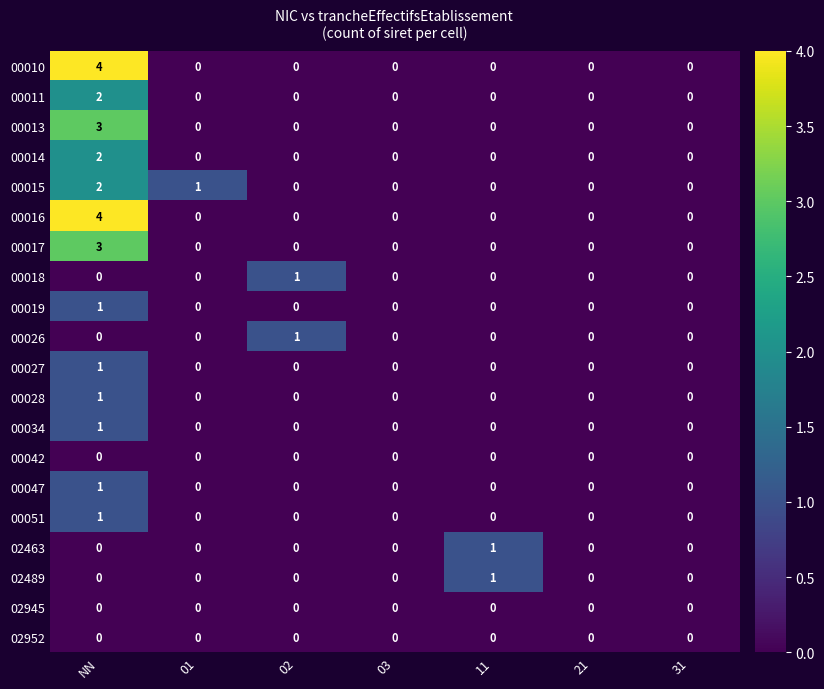

What is the spread (max minus min) of values at NN?

4